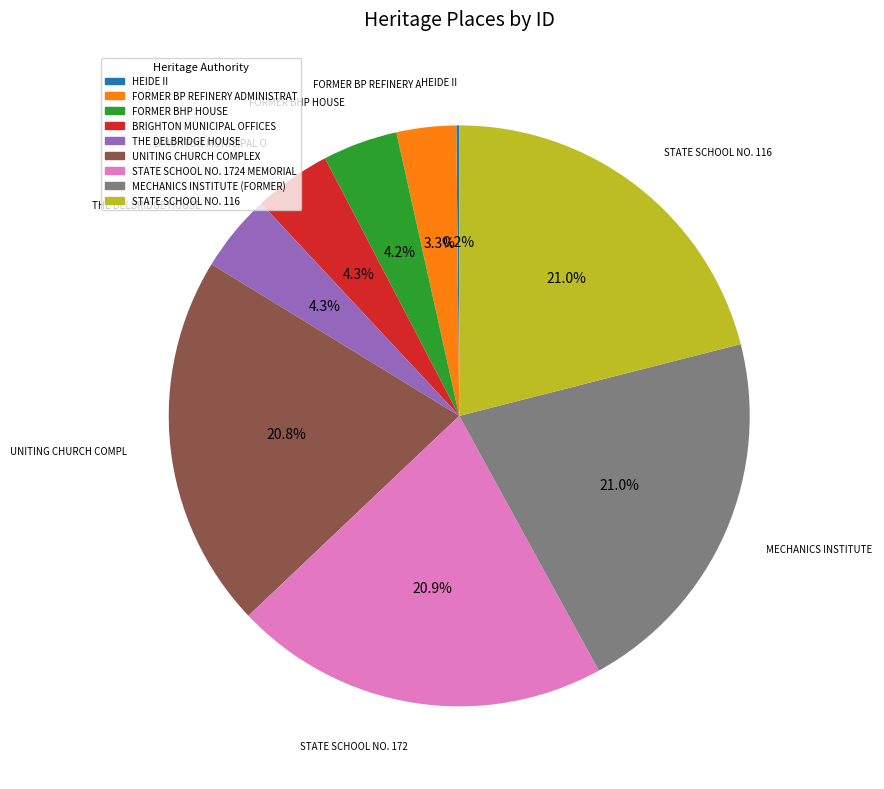

Is there any slice that represents more than half of the pie?

No